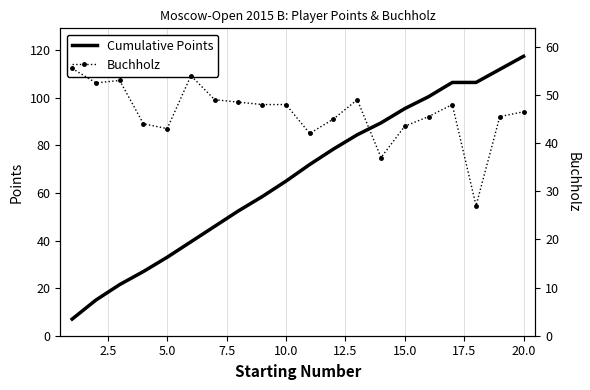

Reading right to left, what are all the values shown in this chart?

Cumulative Points: 117.5	112.0	106.5	106.5	100.5	95.5	89.5	84.5	78.5	72.0	65.0	58.5	52.5	46.0	39.5	33.0	27.0	21.5	15.0	7.0
Buchholz: 46.5	45.5	27.0	48.0	45.5	43.5	37.0	49.0	45.0	42.0	48.0	48.0	48.5	49.0	54.0	43.0	44.0	53.0	52.5	55.5